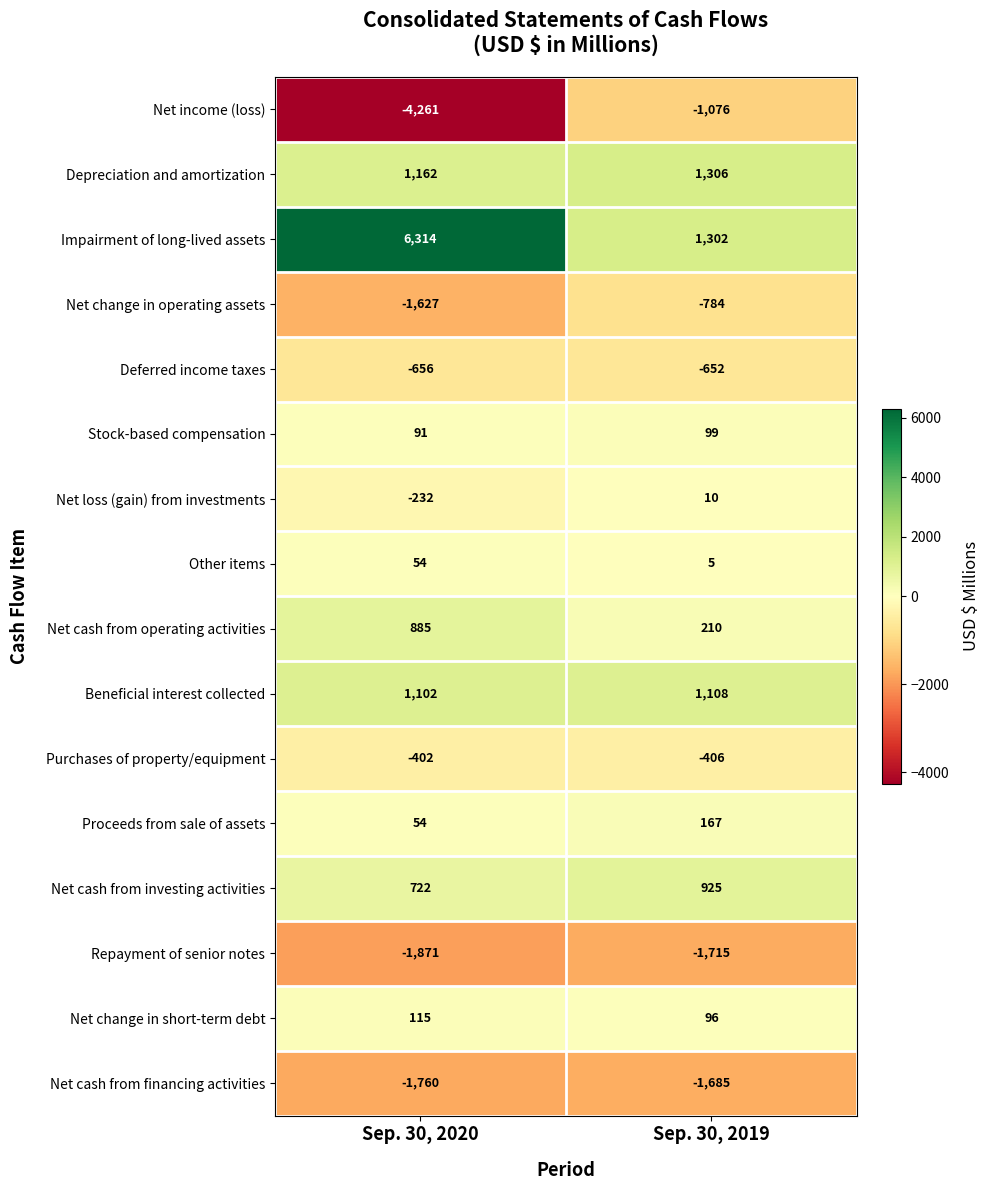

Where is Net cash from operating activities nearest to the value 547?

Sep. 30, 2019